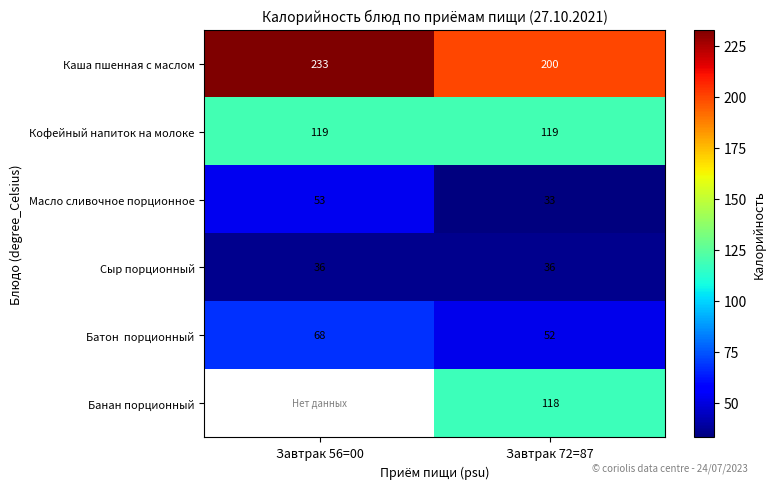

How many Масло сливочное порционное values are between 33 and 53?

2